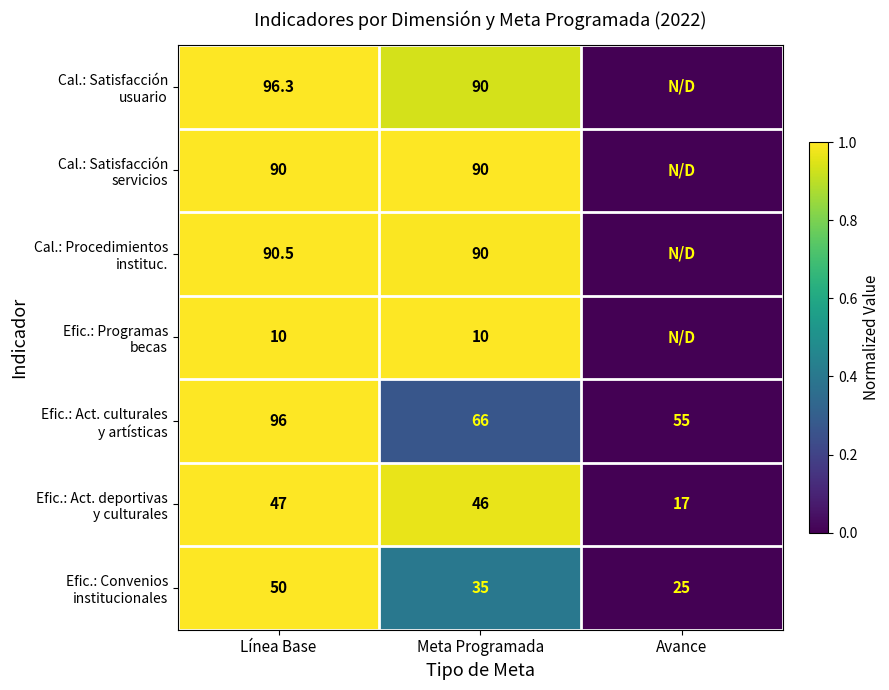

What is the spread (max minus min) of values at Línea Base?

86.3